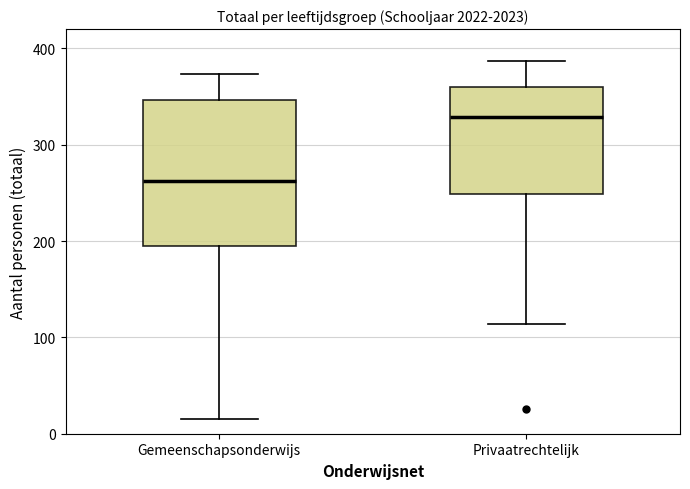

Reading left to right, transcribe this box plot: for each box, give where its median line is, the range the box spans, and where its two whiskers end, as read against the y-axis. The values are not printed on the chart, so give them approximately, as read against the axis.

Gemeenschapsonderwijs: median 260, box 200 to 350, whiskers 20 to 370
Privaatrechtelijk: median 330, box 250 to 360, whiskers 110 to 390